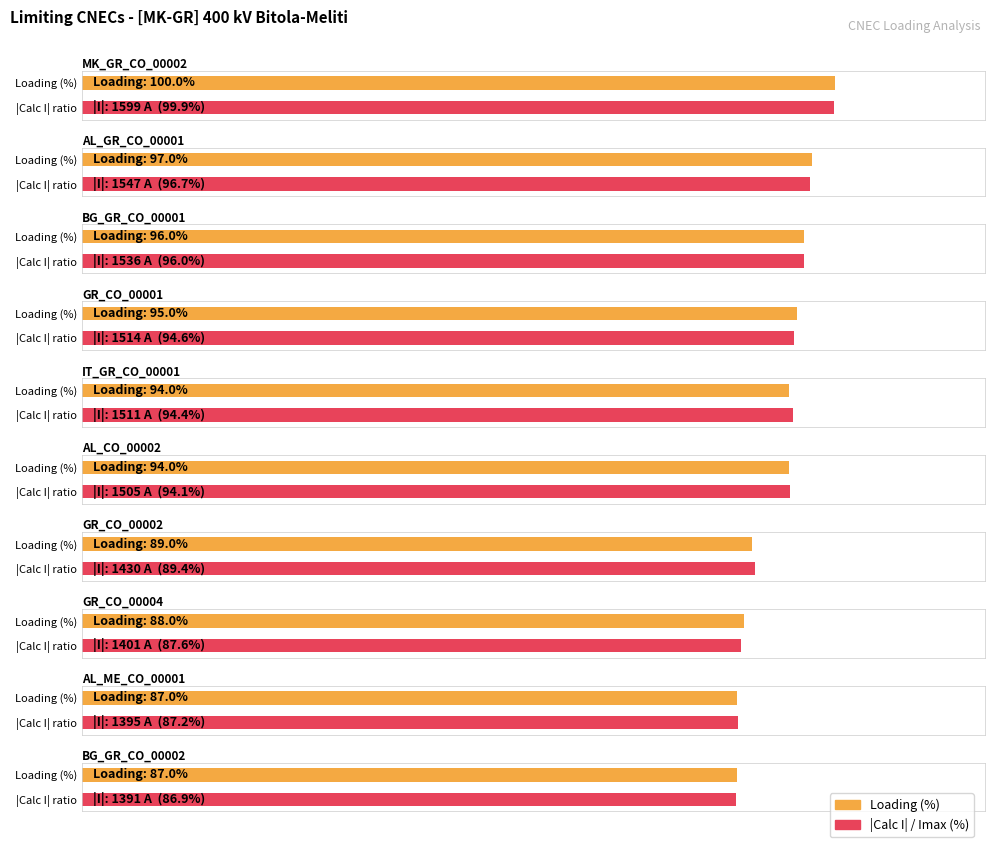

What is the sum of all Loading (%) values?

927